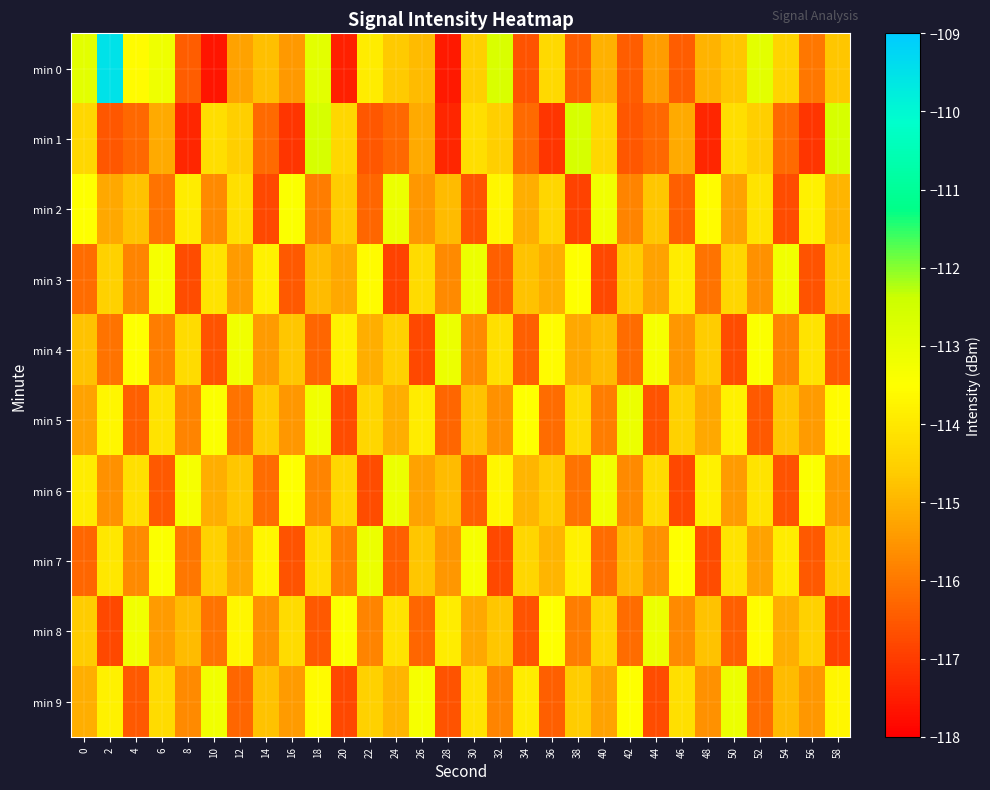

At 50, list the series in order from largest to smallest.

min 9, min 5, min 7, min 1, min 3, min 0, min 2, min 6, min 8, min 4